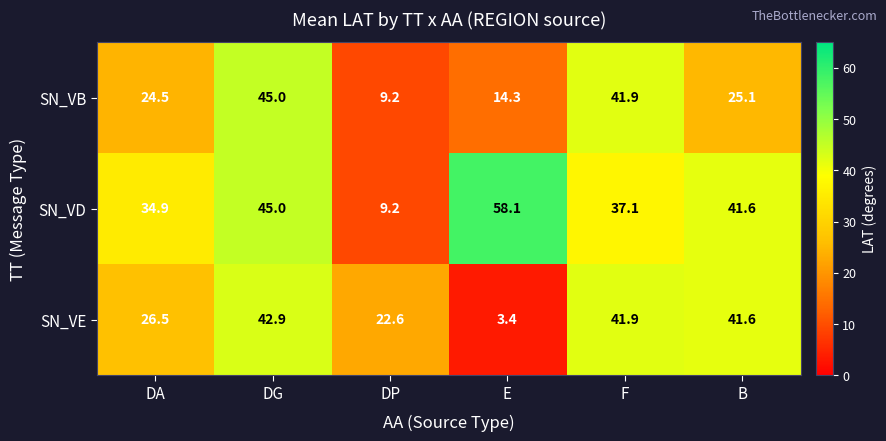

Is the value of SN_VD at E greater than the value of SN_VE at DA?

Yes